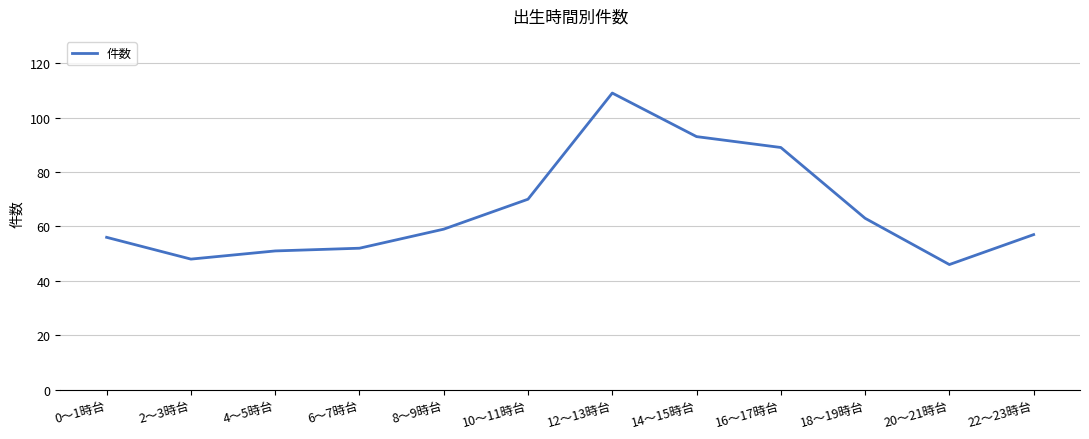

Is it true that the value at 18～19時台 is 99?

False